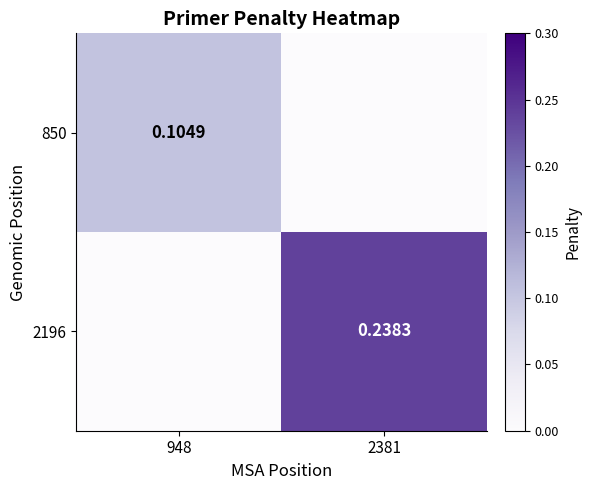

Is the value of 850 at 948 greater than the value of 2196 at 2381?

No